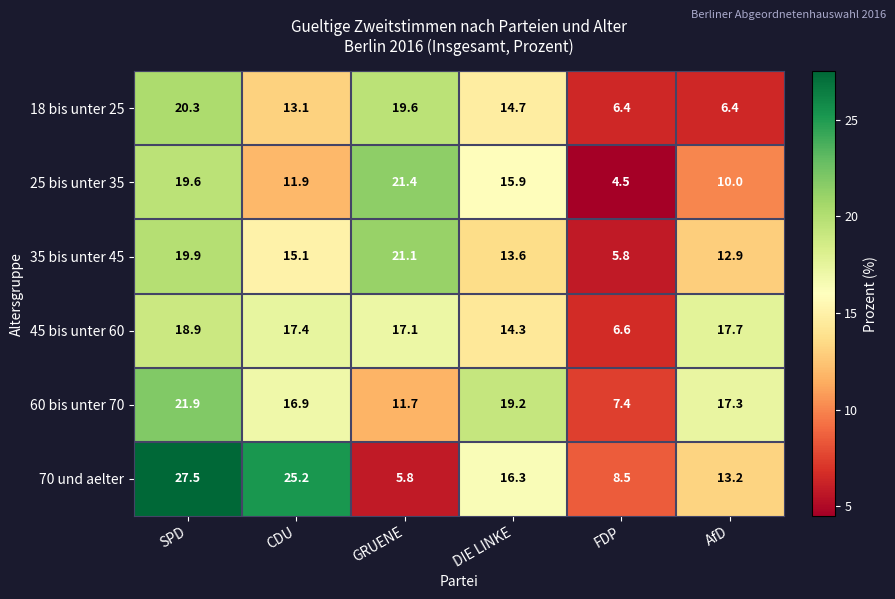

What is the sum of all 35 bis unter 45 values?

88.4